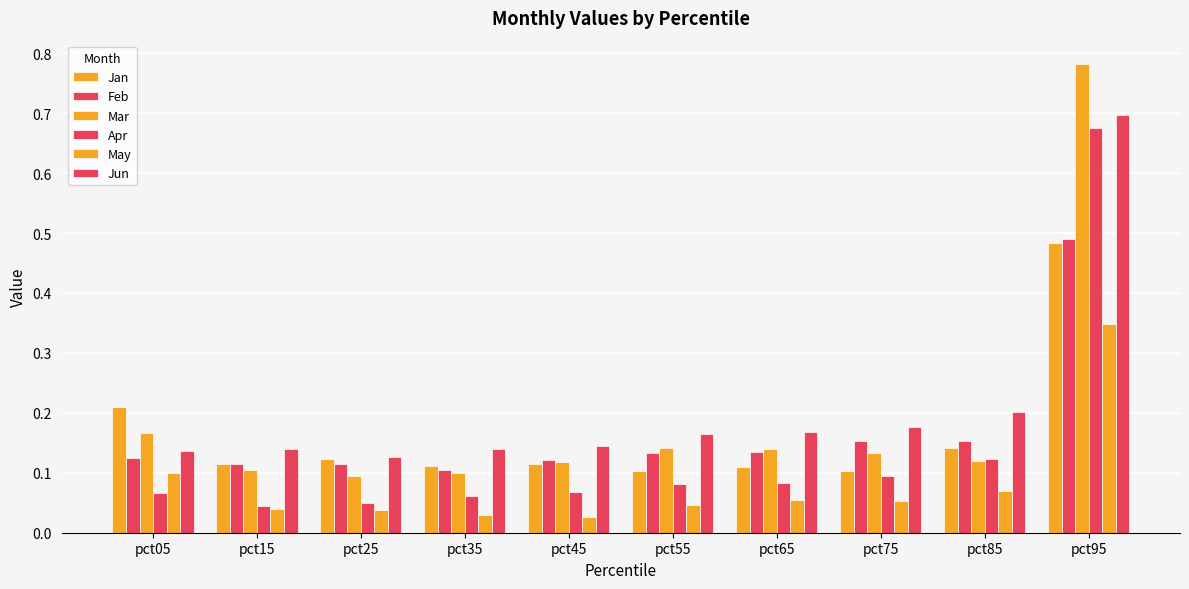

What is the total value across all series at pct85?

0.8